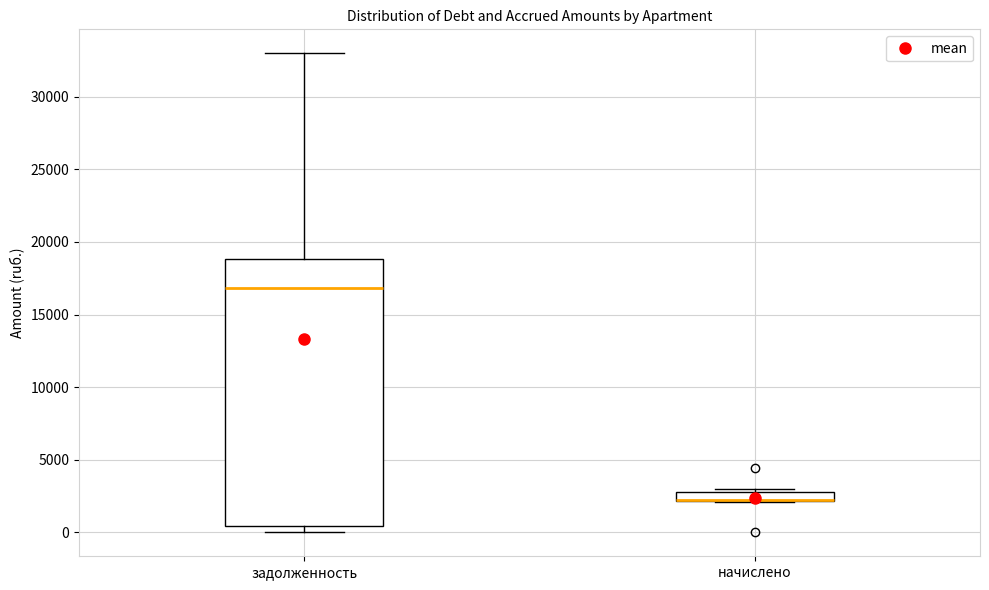

Which box is the tallest, from its lower edge to its upper edge?

задолженность